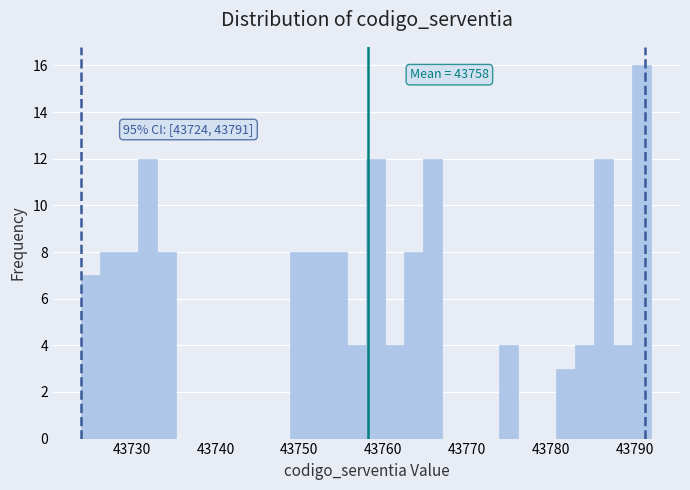

Around what value on the x-axis is the tallest bar? Give the approximate position of its centre, as read against the axis.

43791